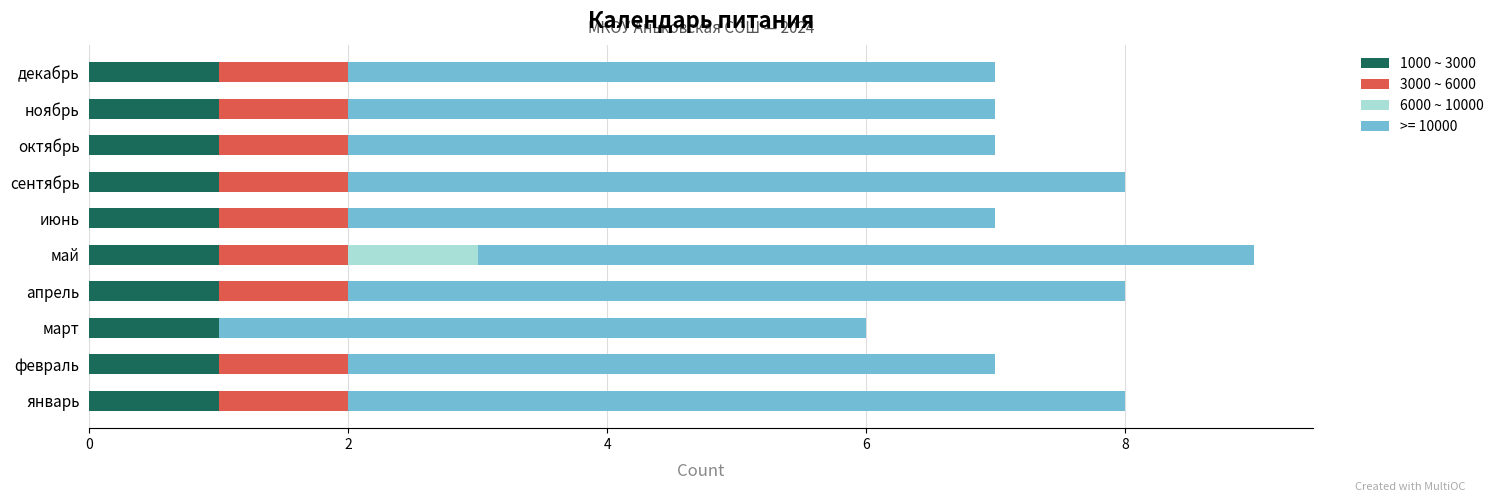

At which category is the sum across all series the highest?

май